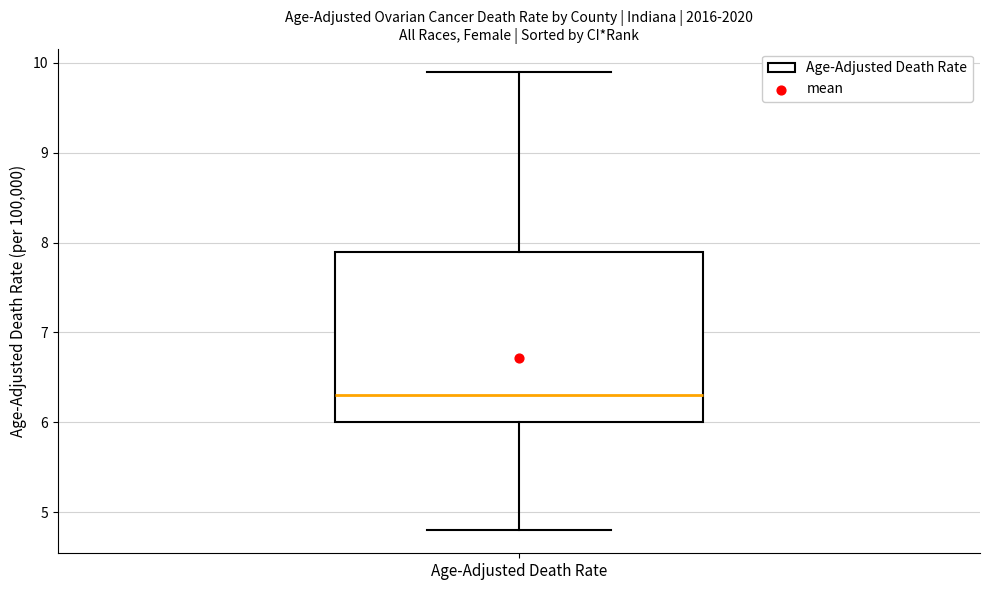

Where is the lower edge of the box for Age-Adjusted Death Rate on the y-axis? The values are not printed on the chart, so give them approximately, as read against the axis.

6.0